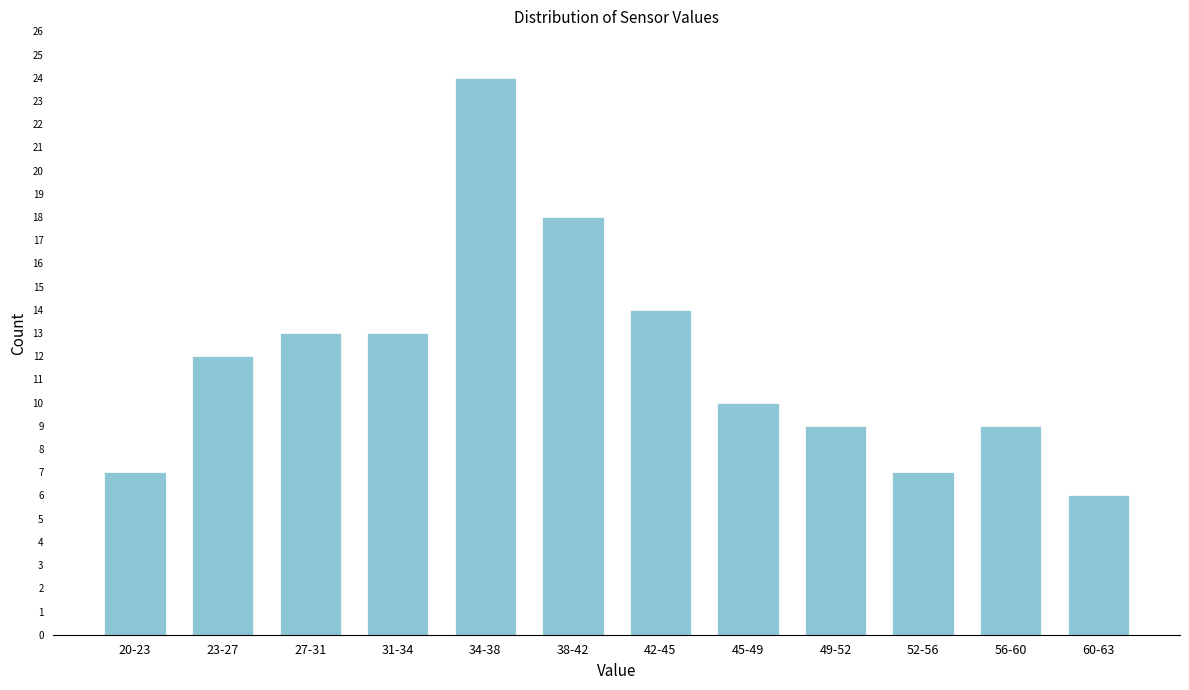

Reading right to left, what are all the values shown in this chart?

6	9	7	9	10	14	18	24	13	13	12	7